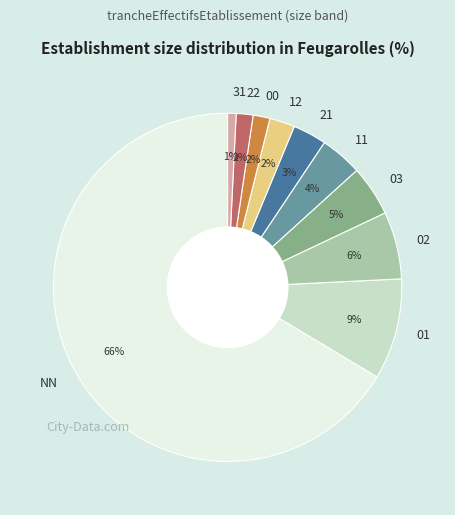

Between 21 and 03, which is larger?

03